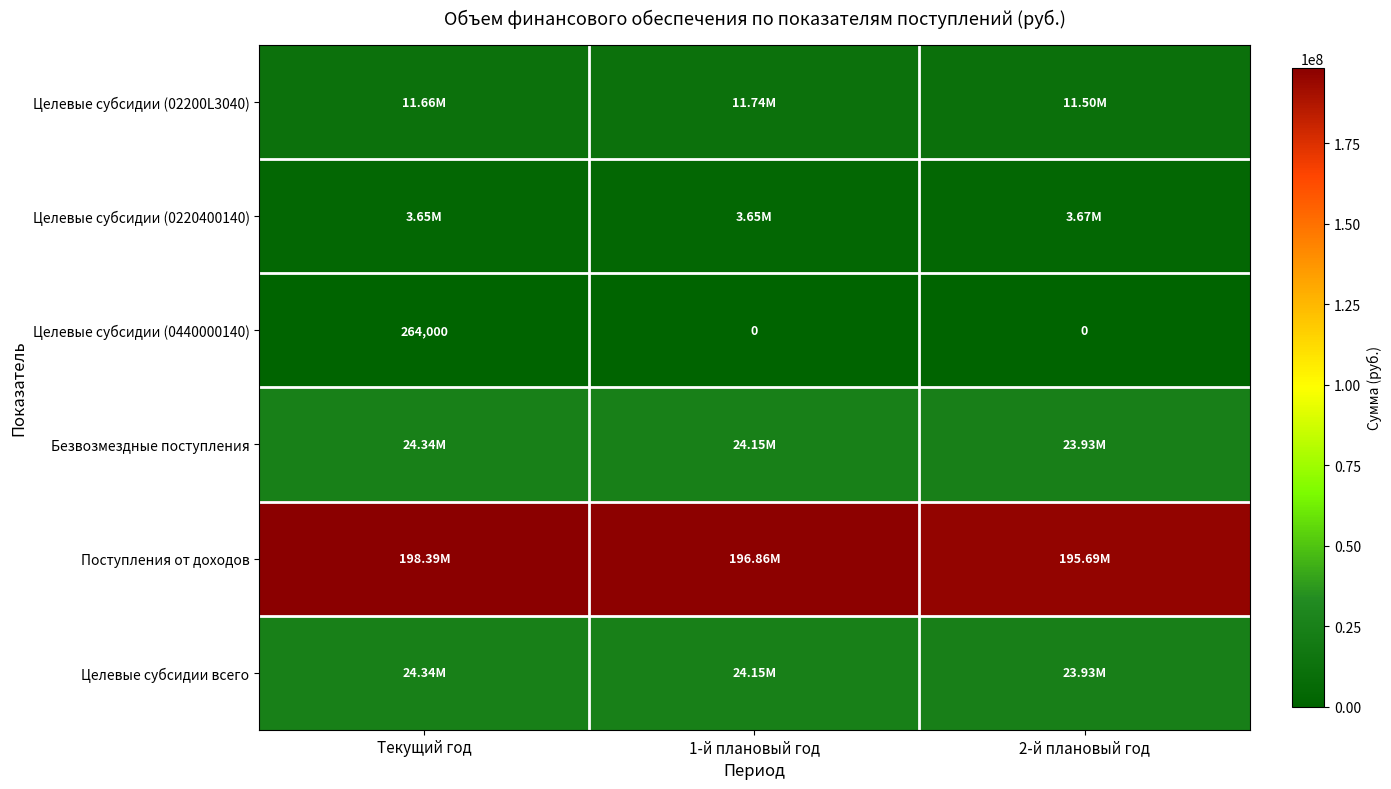

Rank the categories by Целевые субсидии (0440000140) value from highest to lowest.

Текущий год, 1-й плановый год, 2-й плановый год